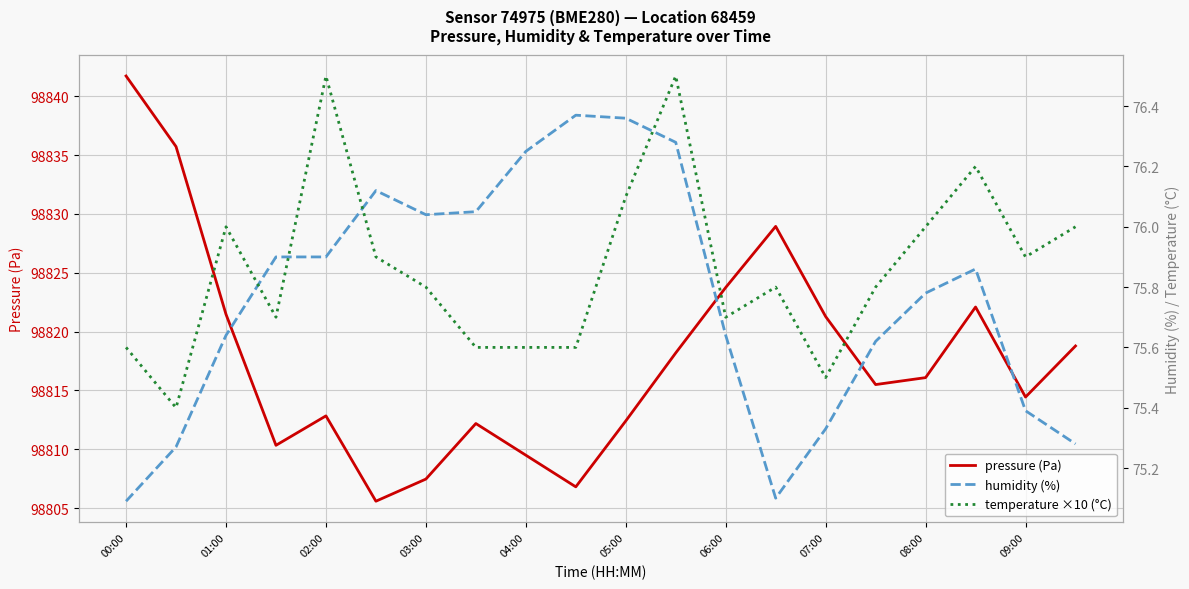

What is the minimum value for temperature ×10 (°C)?

75.4